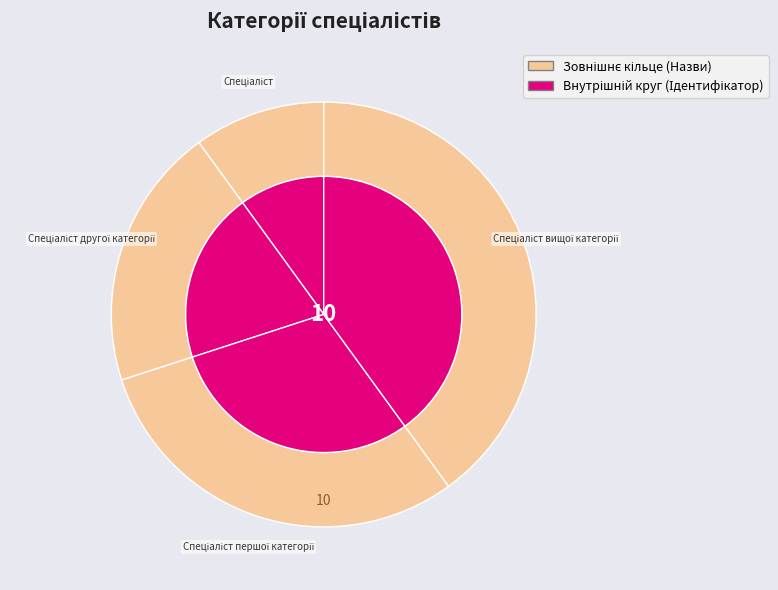

To the nearest percent, what percentage of the pie is Спеціаліст?

10%